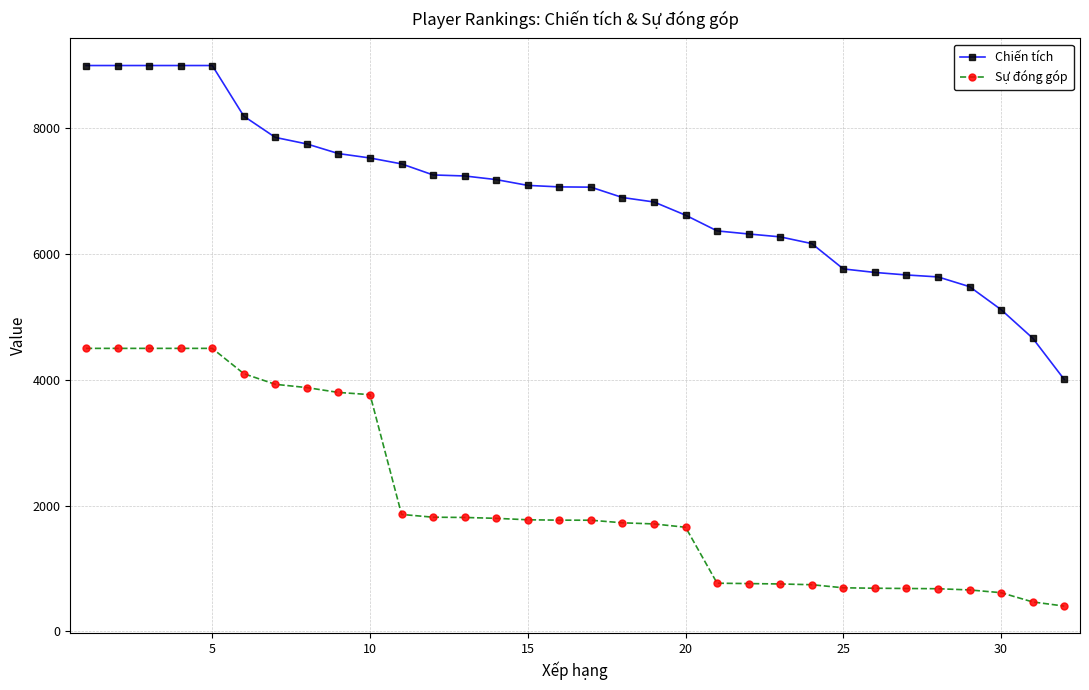

True or false: Sự đóng góp and Chiến tích intersect in this chart.

False